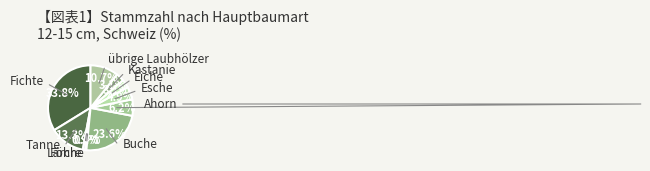

Which slice is the largest?

Fichte